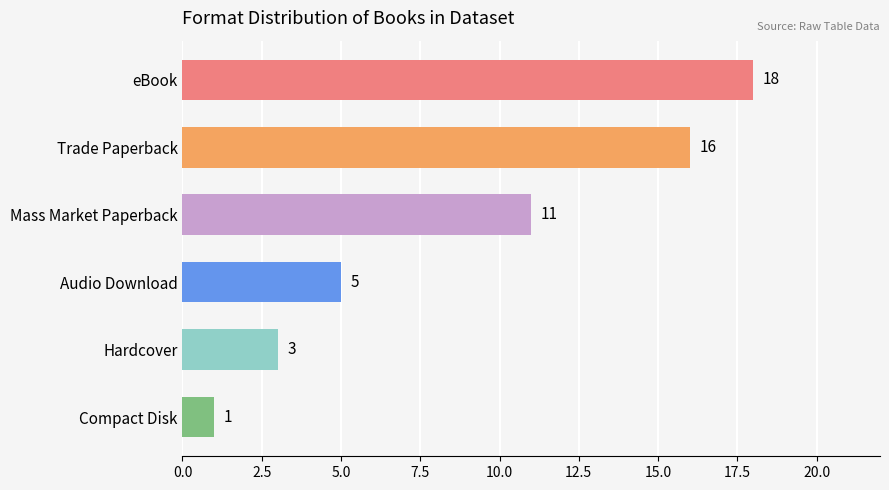

The value at Audio Download is 9. True or false?

False